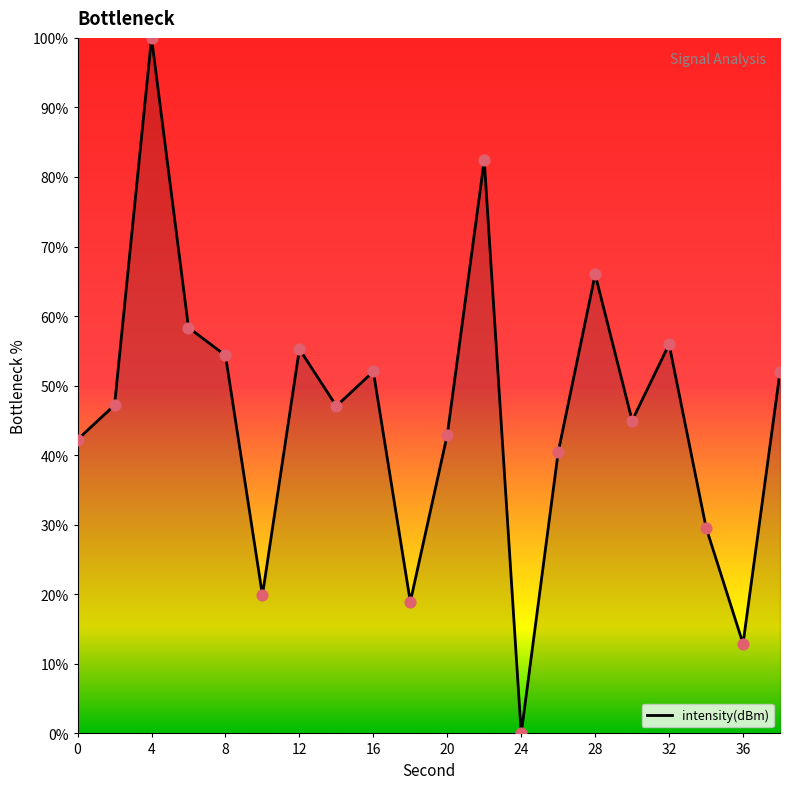

What is the difference between the maximum and minimum values?

100.0